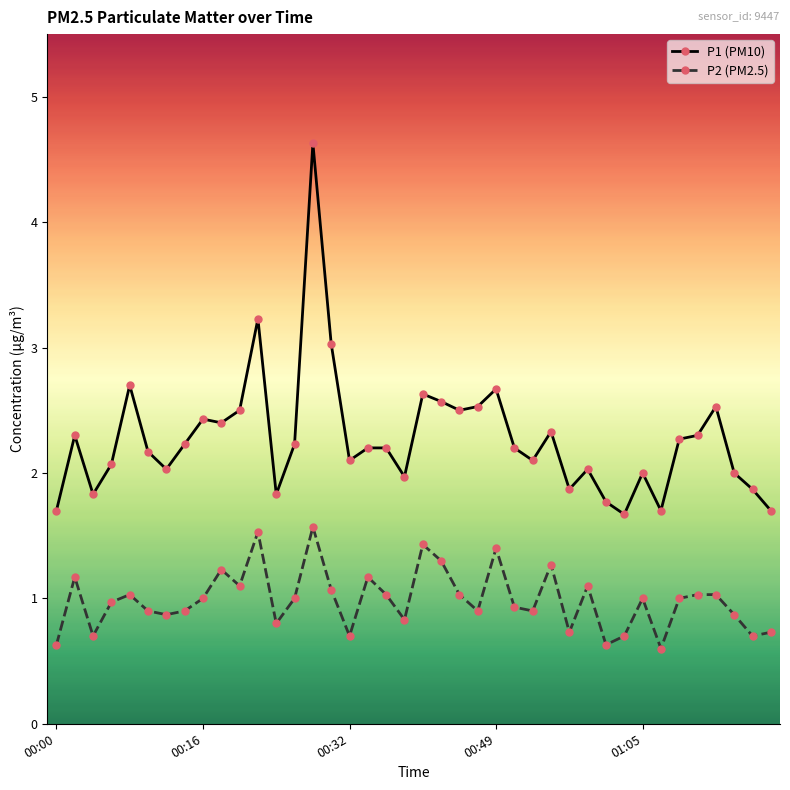

What is the average value of the P2 (PM2.5) series?

1.0